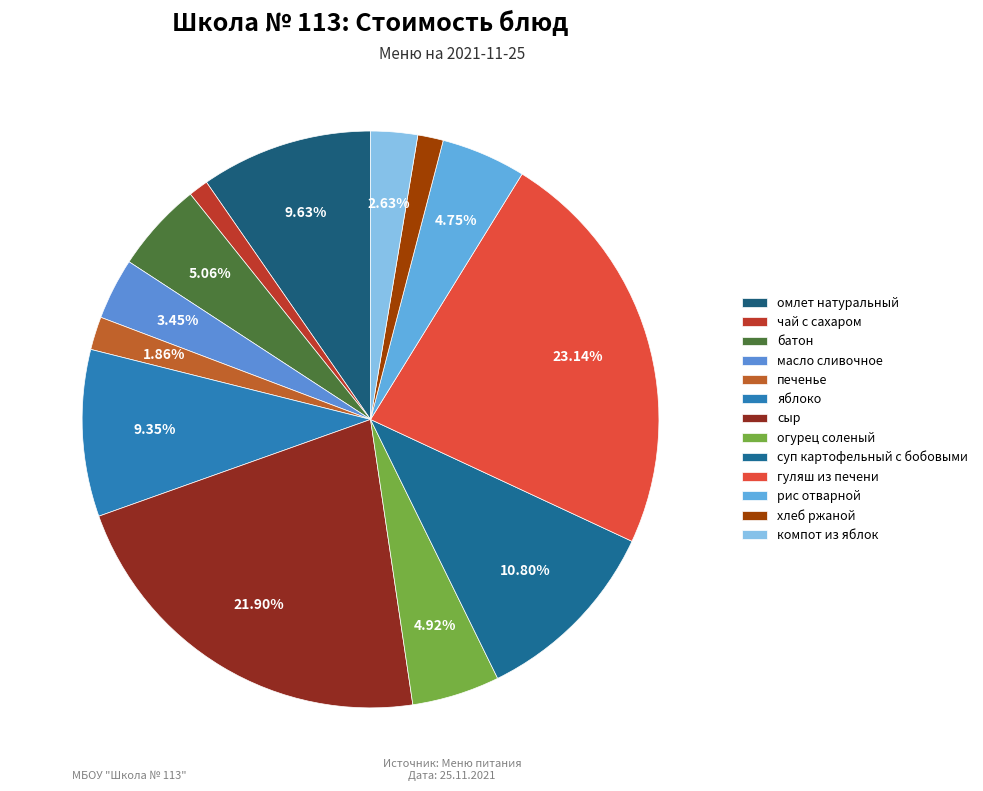

Does яблоко represent more than half of the total?

No